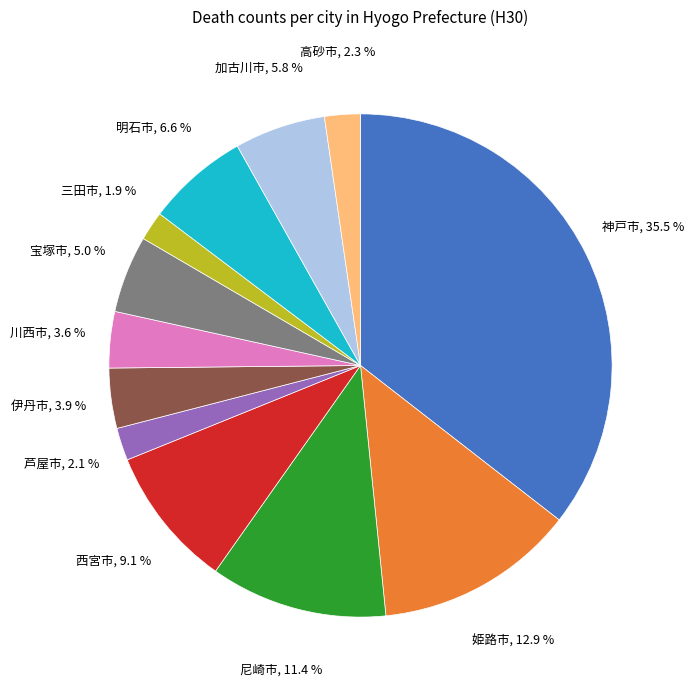

Is there any slice that represents more than half of the pie?

No